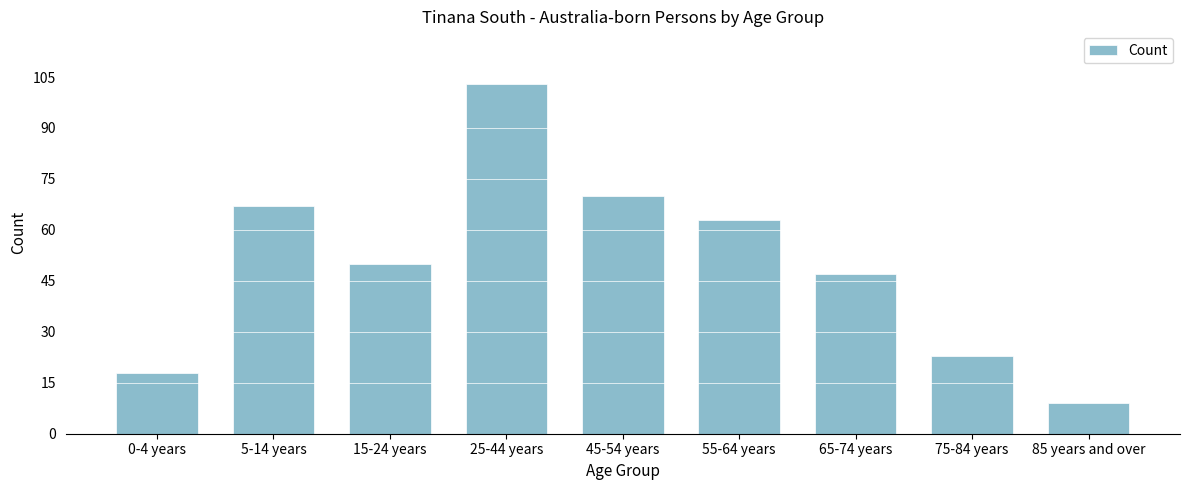

Reading right to left, extract all data points from this chart.

9	23	47	63	70	103	50	67	18